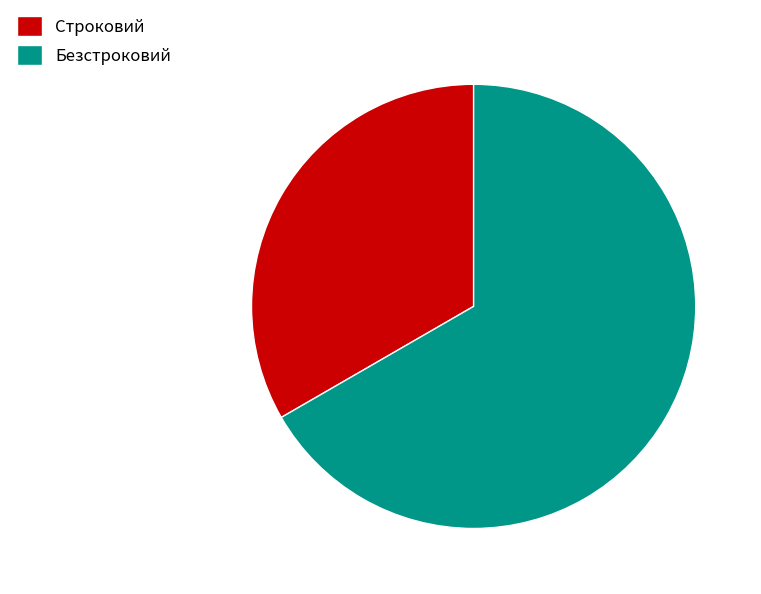

Which slice is the largest?

Безстроковий